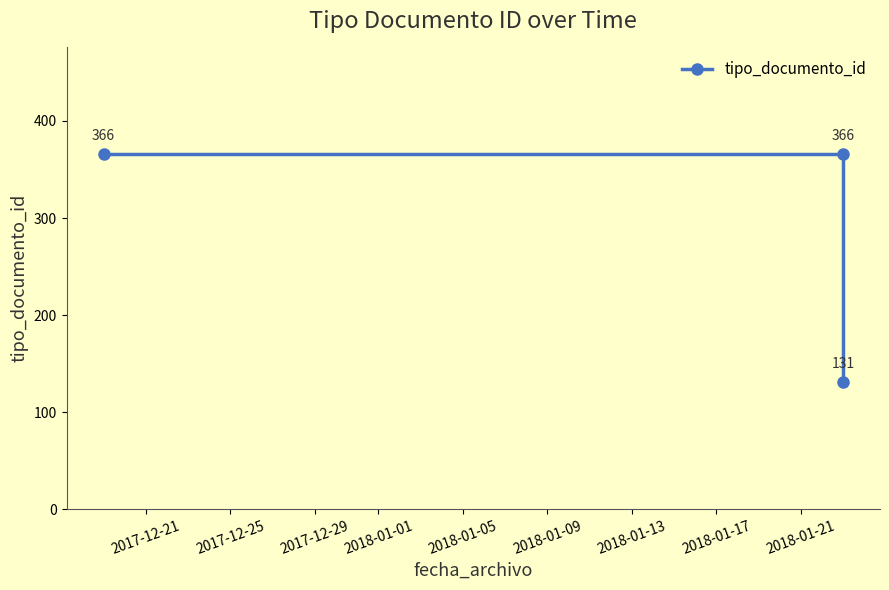

What is the approximate value at 2017-12-25, to the nearest 50?

350